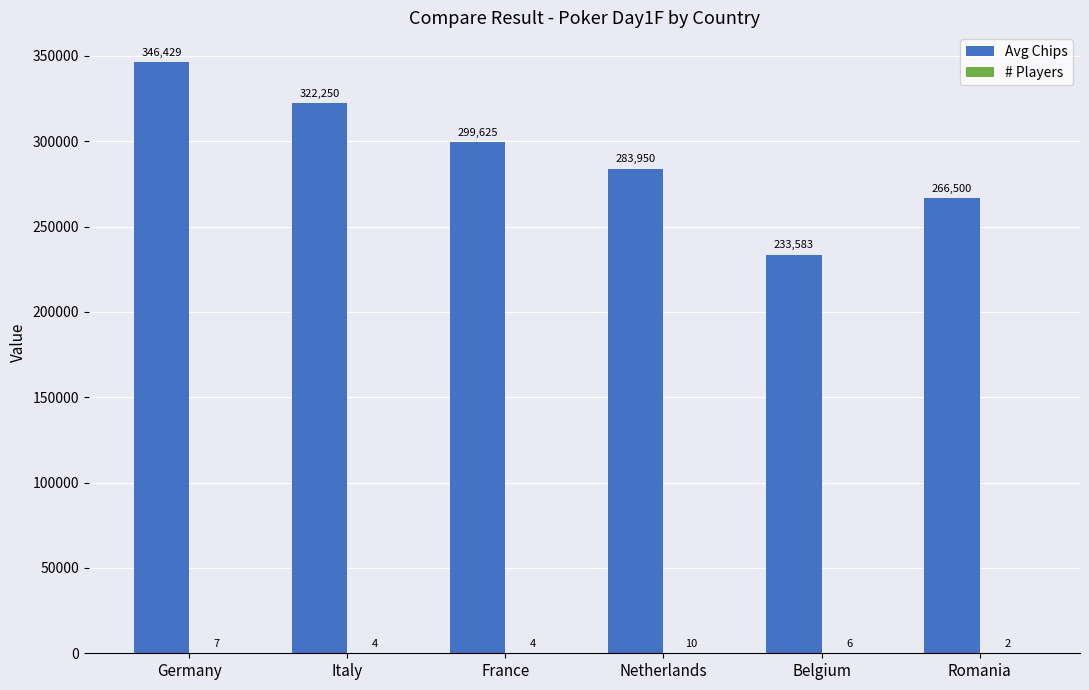

What is the sum of the Avg Chips values at France and Netherlands?

583575